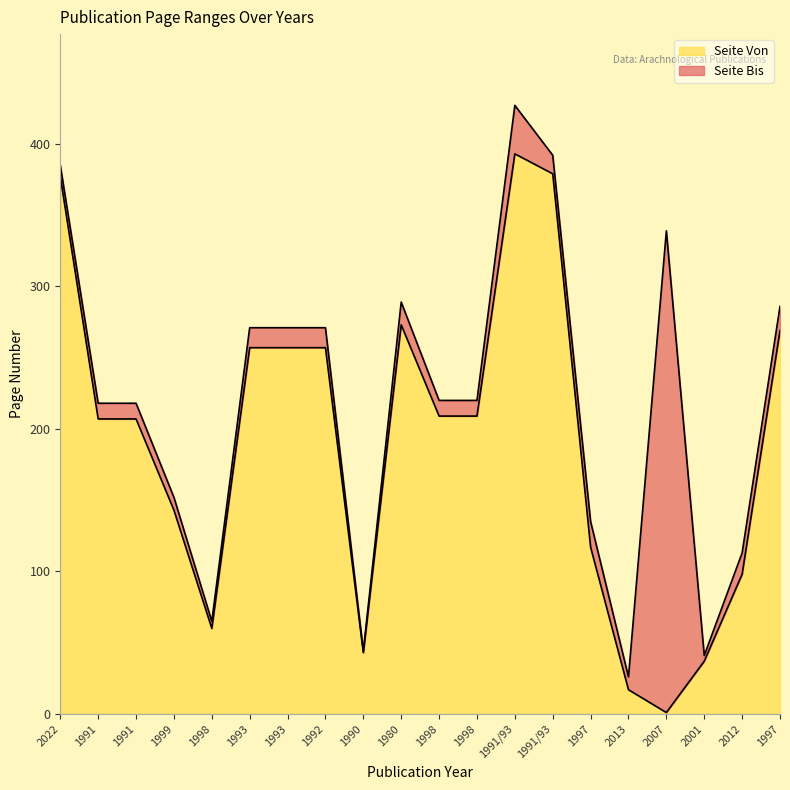

True or false: Seite Von and Seite Bis intersect in this chart.

False